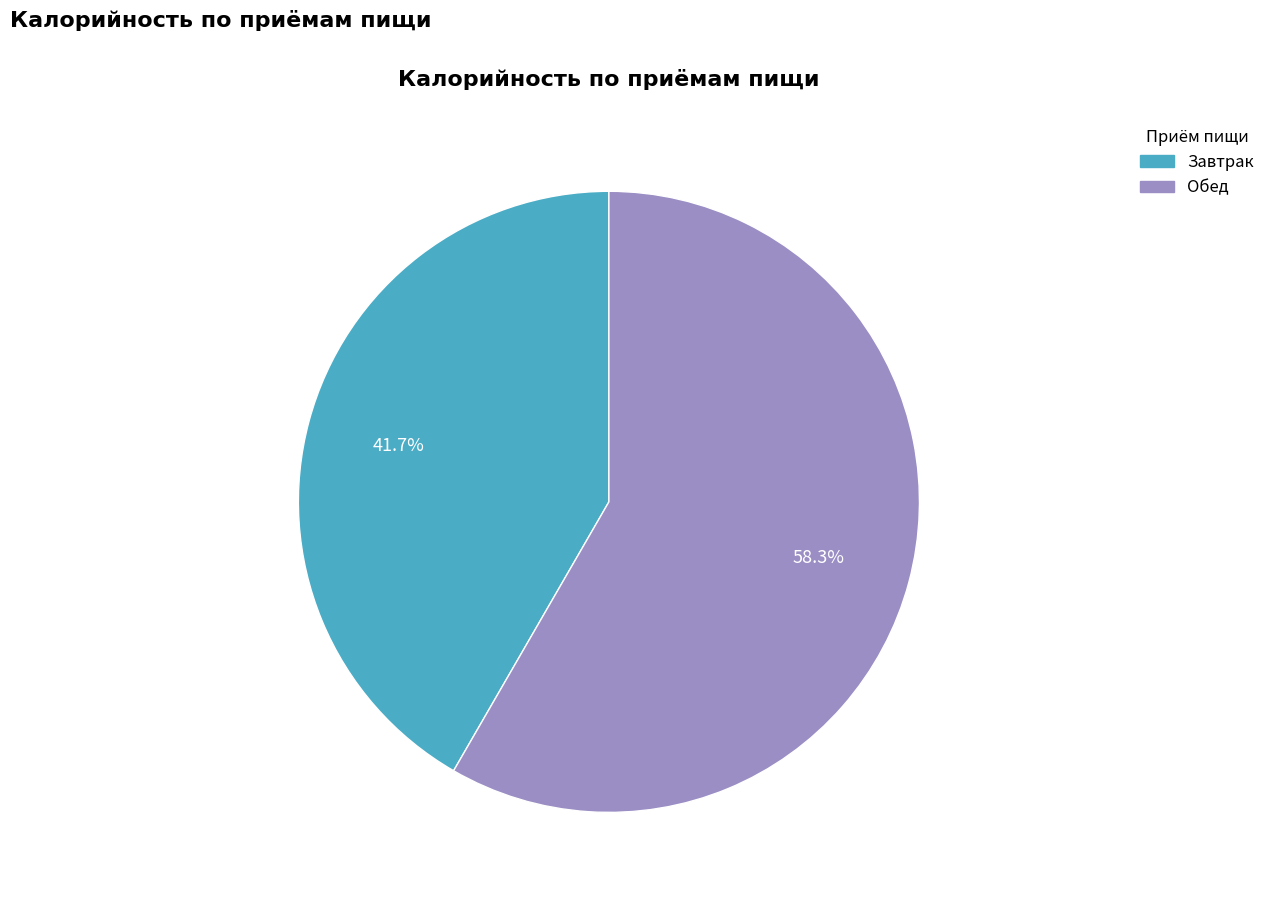

Between Обед and Завтрак, which is larger?

Обед